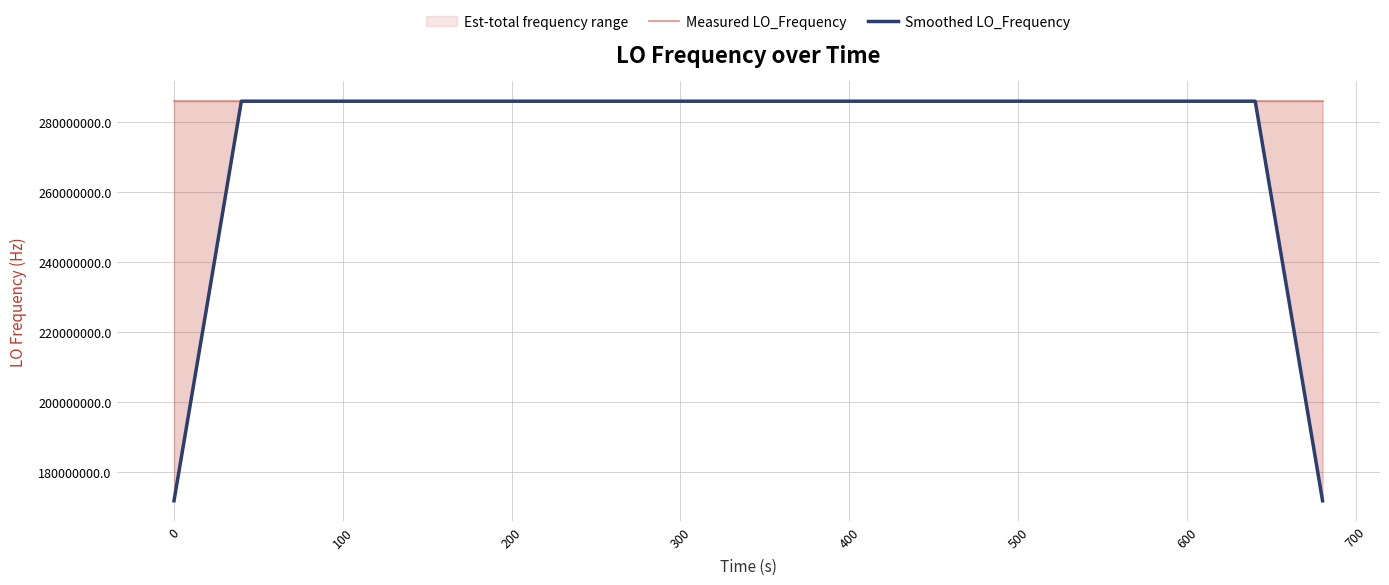

True or false: Smoothed LO_Frequency and Measured LO_Frequency cross at least once.

True